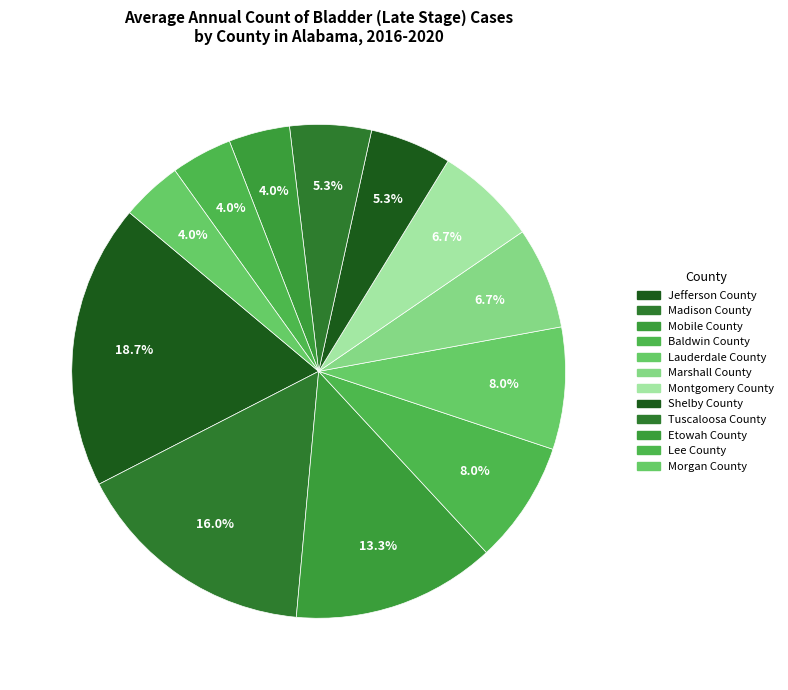

What is the change in value from Montgomery County to Etowah County?

-2